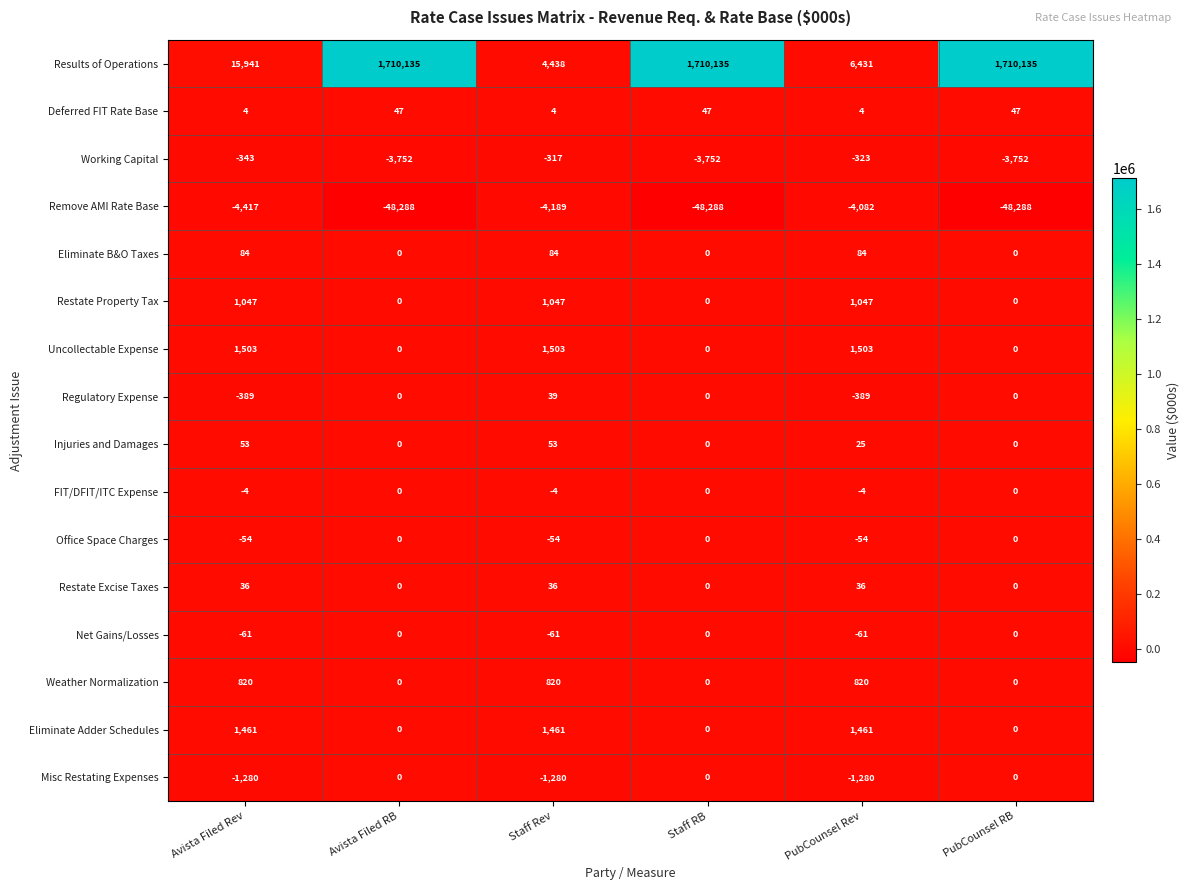

Which series has the largest range (max minus min)?

Results of Operations